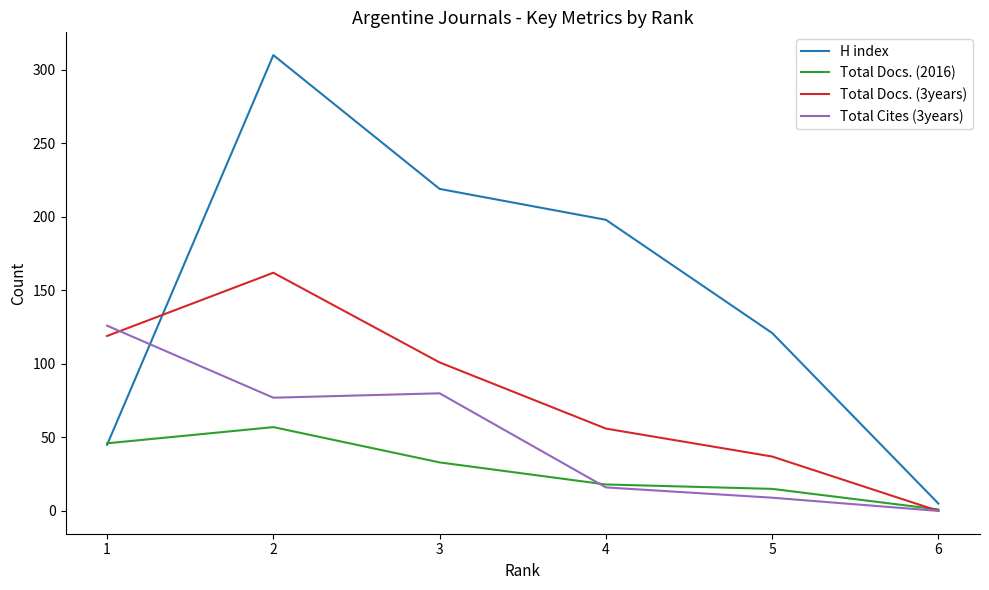

At which label does H index reach its peak?

2